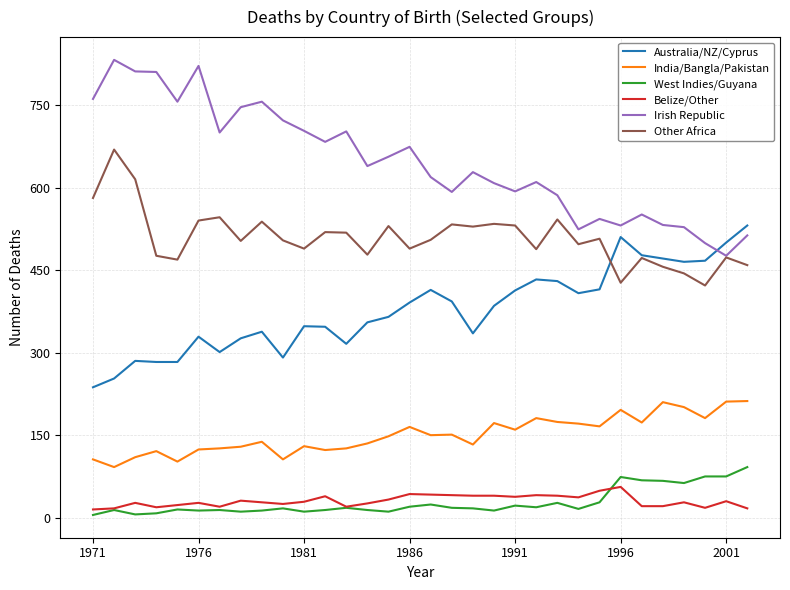

True or false: Other Africa and India/Bangla/Pakistan cross at least once.

False